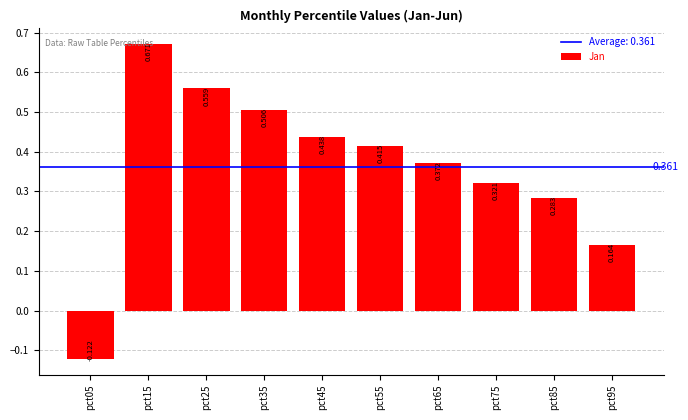

How many positive values are there?

9